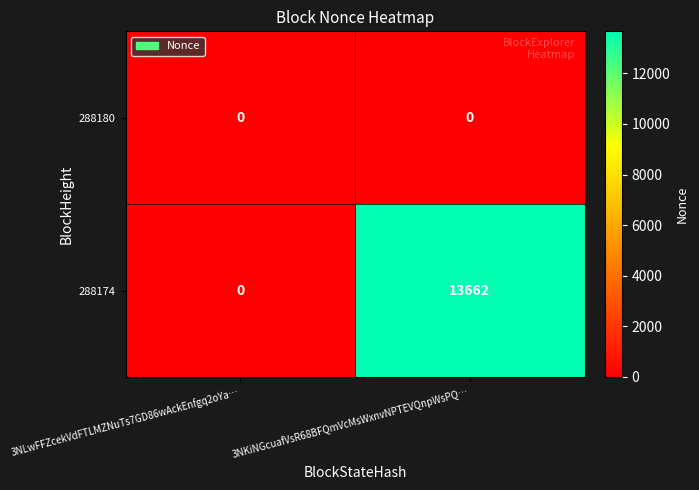

Where is 288174 nearest to the value 6831?

3NLwFFZcekVdFTLMZNuTs7GD86wAckEnfgq2oYa…